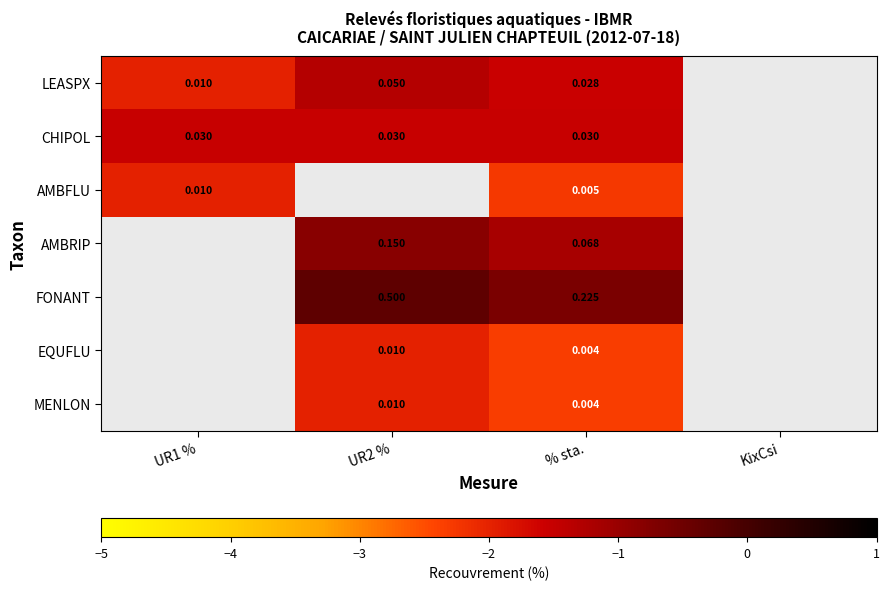

How many negative values does the AMBFLU series have?

2